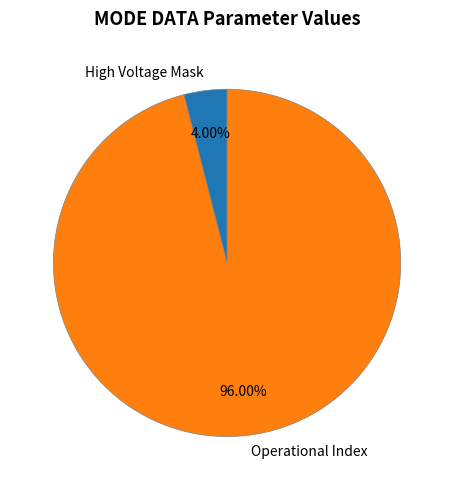

To the nearest percent, what is the difference between the largest and smallest slice percentages?

92%